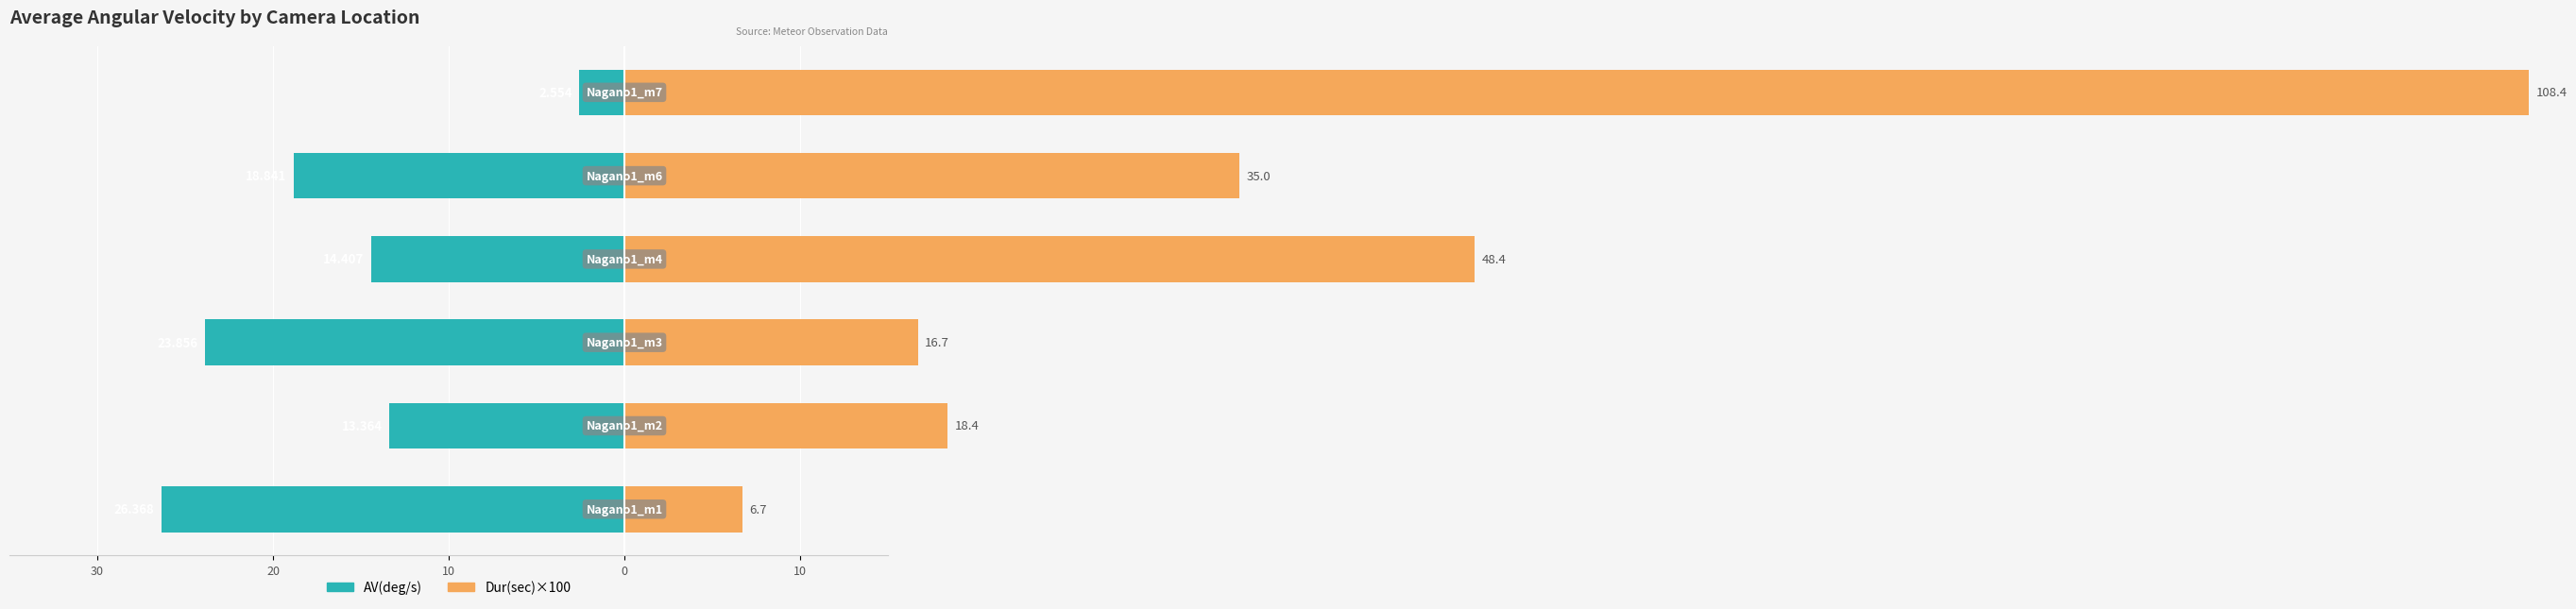

How many data points does each series have?

6